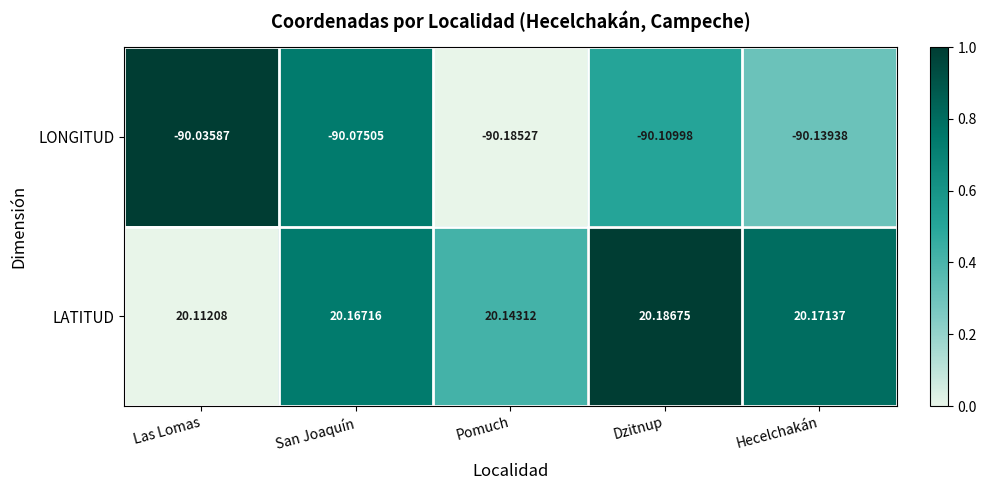

List the labels in order of LATITUD value, smallest first.

Las Lomas, Pomuch, San Joaquín, Hecelchakán, Dzitnup